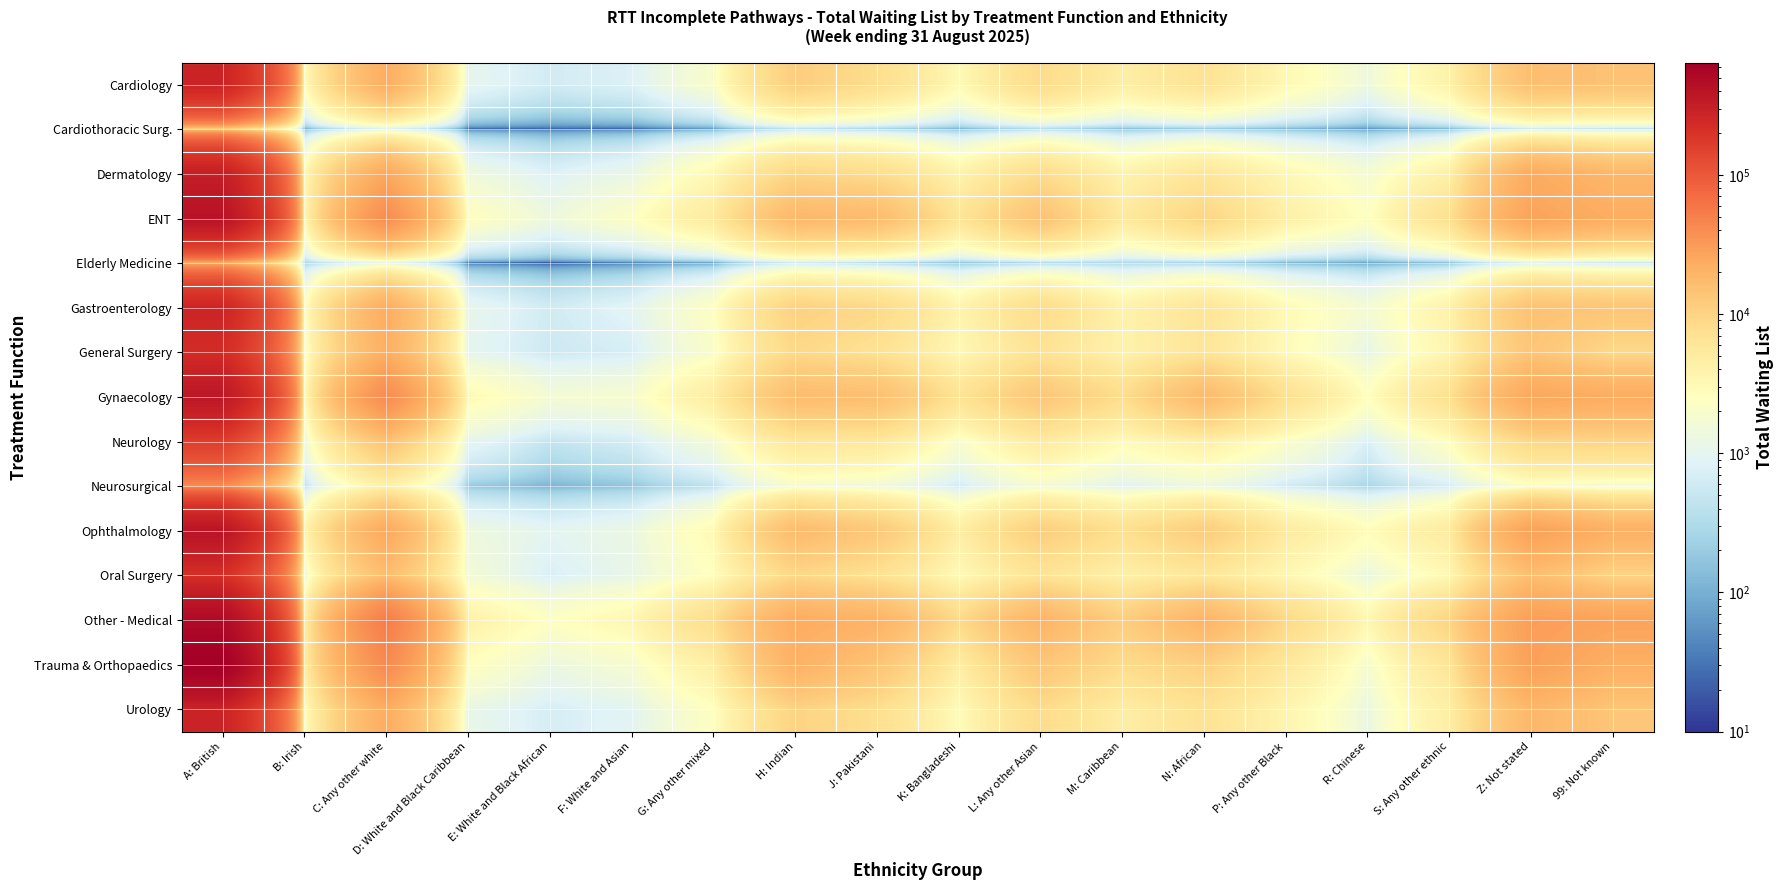

Reading left to right, transcribe all the data shown in this chart.

Cardiology: A: British=277885	B: Irish=2660	C: Any other white=22355	D: White and Black Caribbean=1045	E: White and Black African=635	F: White and Asian=800	G: Any other mixed=1970	H: Indian=11405	J: Pakistani=7785	K: Bangladeshi=3005	L: Any other Asian=8335	M: Caribbean=4600	N: African=6710	P: Any other Black=3180	R: Chinese=1355	S: Any other ethnic=4030	Z: Not stated=15665	99: Not known=14730
Cardiothoracic Surg.: A: British=10295	B: Irish=80	C: Any other white=740	D: White and Black Caribbean=20	E: White and Black African=20	F: White and Asian=20	G: Any other mixed=60	H: Indian=360	J: Pakistani=230	K: Bangladeshi=100	L: Any other Asian=295	M: Caribbean=120	N: African=170	P: Any other Black=110	R: Chinese=55	S: Any other ethnic=110	Z: Not stated=485	99: Not known=355
Dermatology: A: British=313910	B: Irish=2980	C: Any other white=24920	D: White and Black Caribbean=1440	E: White and Black African=810	F: White and Asian=1195	G: Any other mixed=3165	H: Indian=9450	J: Pakistani=8110	K: Bangladeshi=3810	L: Any other Asian=8020	M: Caribbean=3825	N: African=6055	P: Any other Black=3275	R: Chinese=1750	S: Any other ethnic=4300	Z: Not stated=23550	99: Not known=18390
ENT: A: British=410890	B: Irish=2910	C: Any other white=40345	D: White and Black Caribbean=2515	E: White and Black African=1350	F: White and Asian=2265	G: Any other mixed=5275	H: Indian=18185	J: Pakistani=16975	K: Bangladeshi=6300	L: Any other Asian=14510	M: Caribbean=5295	N: African=9715	P: Any other Black=4335	R: Chinese=2370	S: Any other ethnic=7475	Z: Not stated=27495	99: Not known=22610
Elderly Medicine: A: British=21440	B: Irish=270	C: Any other white=805	D: White and Black Caribbean=20	E: White and Black African=10	F: White and Asian=30	G: Any other mixed=50	H: Indian=515	J: Pakistani=225	K: Bangladeshi=130	L: Any other Asian=225	M: Caribbean=270	N: African=200	P: Any other Black=95	R: Chinese=70	S: Any other ethnic=115	Z: Not stated=660	99: Not known=390
Gastroenterology: A: British=270220	B: Irish=2360	C: Any other white=22940	D: White and Black Caribbean=1100	E: White and Black African=615	F: White and Asian=925	G: Any other mixed=2405	H: Indian=10510	J: Pakistani=8910	K: Bangladeshi=3645	L: Any other Asian=8150	M: Caribbean=3855	N: African=6240	P: Any other Black=3025	R: Chinese=1695	S: Any other ethnic=3985	Z: Not stated=14660	99: Not known=13675
General Surgery: A: British=231535	B: Irish=1880	C: Any other white=21585	D: White and Black Caribbean=1015	E: White and Black African=560	F: White and Asian=695	G: Any other mixed=2040	H: Indian=8975	J: Pakistani=7070	K: Bangladeshi=3135	L: Any other Asian=6685	M: Caribbean=3900	N: African=6175	P: Any other Black=2890	R: Chinese=1115	S: Any other ethnic=3515	Z: Not stated=13685	99: Not known=8845
Gynaecology: A: British=368745	B: Irish=2560	C: Any other white=41070	D: White and Black Caribbean=3085	E: White and Black African=1670	F: White and Asian=1855	G: Any other mixed=4825	H: Indian=16480	J: Pakistani=15905	K: Bangladeshi=6675	L: Any other Asian=13315	M: Caribbean=7950	N: African=17530	P: Any other Black=7335	R: Chinese=2550	S: Any other ethnic=7370	Z: Not stated=25500	99: Not known=22945
Neurology: A: British=160545	B: Irish=1355	C: Any other white=14135	D: White and Black Caribbean=1015	E: White and Black African=460	F: White and Asian=650	G: Any other mixed=1630	H: Indian=5770	J: Pakistani=5495	K: Bangladeshi=1965	L: Any other Asian=5000	M: Caribbean=2860	N: African=4210	P: Any other Black=2170	R: Chinese=745	S: Any other ethnic=2505	Z: Not stated=9115	99: Not known=9520
Neurosurgical: A: British=39005	B: Irish=385	C: Any other white=4050	D: White and Black Caribbean=185	E: White and Black African=110	F: White and Asian=165	G: Any other mixed=420	H: Indian=1800	J: Pakistani=1450	K: Bangladeshi=620	L: Any other Asian=1680	M: Caribbean=900	N: African=1290	P: Any other Black=595	R: Chinese=270	S: Any other ethnic=665	Z: Not stated=2115	99: Not known=1580
Ophthalmology: A: British=397350	B: Irish=3505	C: Any other white=24715	D: White and Black Caribbean=1375	E: White and Black African=965	F: White and Asian=1230	G: Any other mixed=3025	H: Indian=17015	J: Pakistani=12950	K: Bangladeshi=4610	L: Any other Asian=11355	M: Caribbean=7510	N: African=11770	P: Any other Black=5150	R: Chinese=2765	S: Any other ethnic=5160	Z: Not stated=28875	99: Not known=21430
Oral Surgery: A: British=214485	B: Irish=1380	C: Any other white=16210	D: White and Black Caribbean=1640	E: White and Black African=735	F: White and Asian=1140	G: Any other mixed=2535	H: Indian=9000	J: Pakistani=6965	K: Bangladeshi=2910	L: Any other Asian=6365	M: Caribbean=4110	N: African=5730	P: Any other Black=3225	R: Chinese=1225	S: Any other ethnic=3140	Z: Not stated=15955	99: Not known=9740
Other - Medical: A: British=492655	B: Irish=4020	C: Any other white=52250	D: White and Black Caribbean=4050	E: White and Black African=2395	F: White and Asian=3355	G: Any other mixed=7985	H: Indian=23005	J: Pakistani=20060	K: Bangladeshi=8565	L: Any other Asian=19325	M: Caribbean=11125	N: African=19465	P: Any other Black=8930	R: Chinese=3320	S: Any other ethnic=9885	Z: Not stated=30105	99: Not known=27580
Trauma & Orthopaedics: A: British=642140	B: Irish=4525	C: Any other white=41815	D: White and Black Caribbean=2510	E: White and Black African=1290	F: White and Asian=1785	G: Any other mixed=4555	H: Indian=20705	J: Pakistani=14155	K: Bangladeshi=4600	L: Any other Asian=13390	M: Caribbean=8380	N: African=10740	P: Any other Black=5660	R: Chinese=1810	S: Any other ethnic=6220	Z: Not stated=29175	99: Not known=21590
Urology: A: British=278545	B: Irish=2415	C: Any other white=22830	D: White and Black Caribbean=1145	E: White and Black African=690	F: White and Asian=935	G: Any other mixed=2395	H: Indian=10050	J: Pakistani=7605	K: Bangladeshi=2815	L: Any other Asian=8265	M: Caribbean=4610	N: African=6800	P: Any other Black=3600	R: Chinese=1245	S: Any other ethnic=4550	Z: Not stated=18350	99: Not known=13450